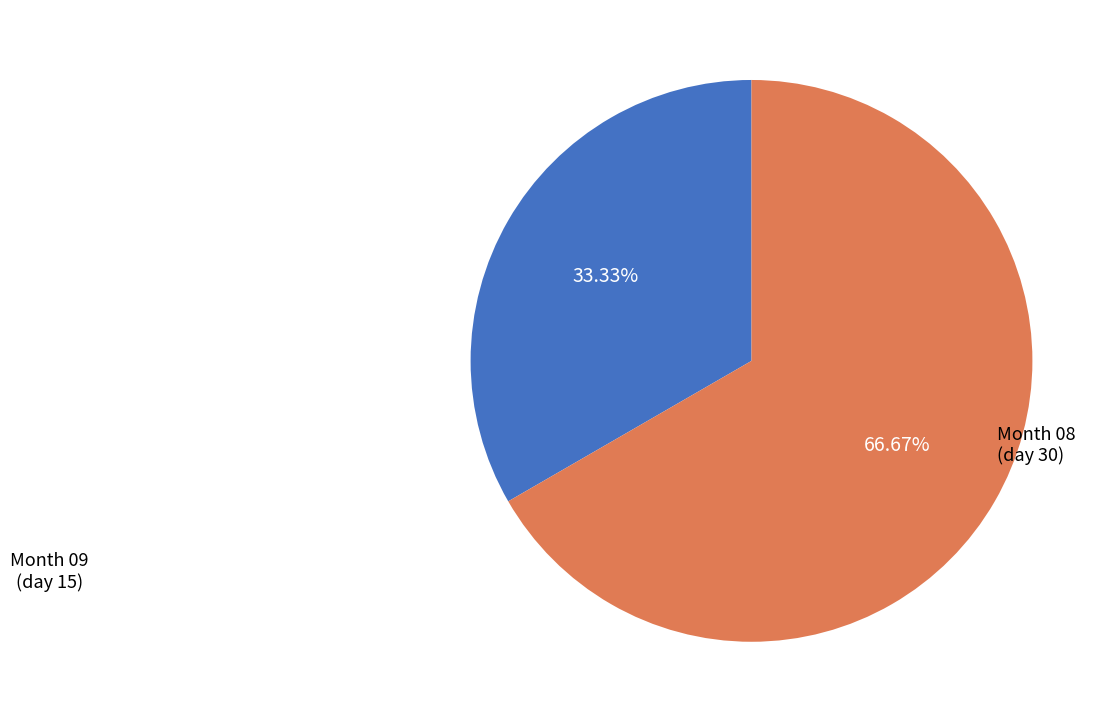

Is there a majority slice in this chart?

Yes